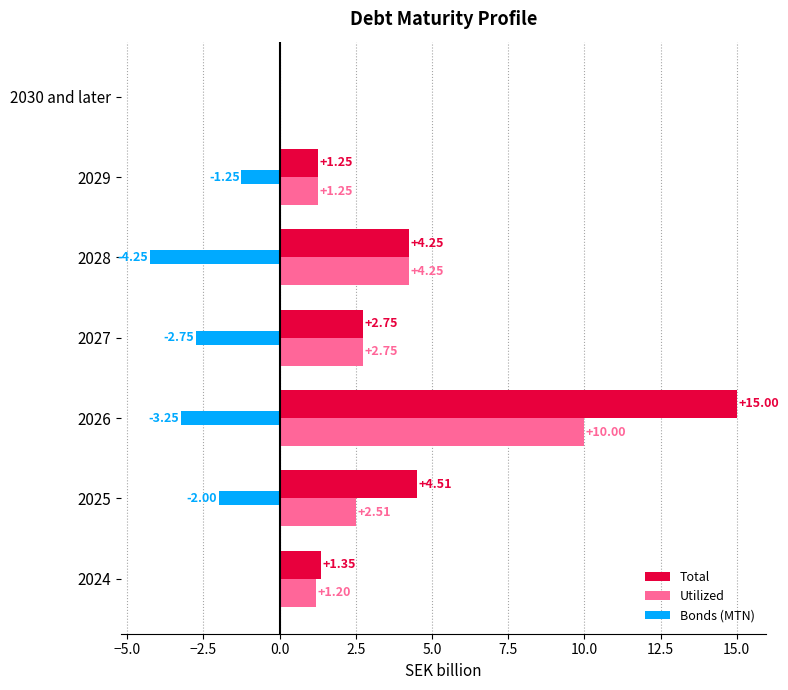

What is the sum of all Bonds (MTN) values?

-13.5